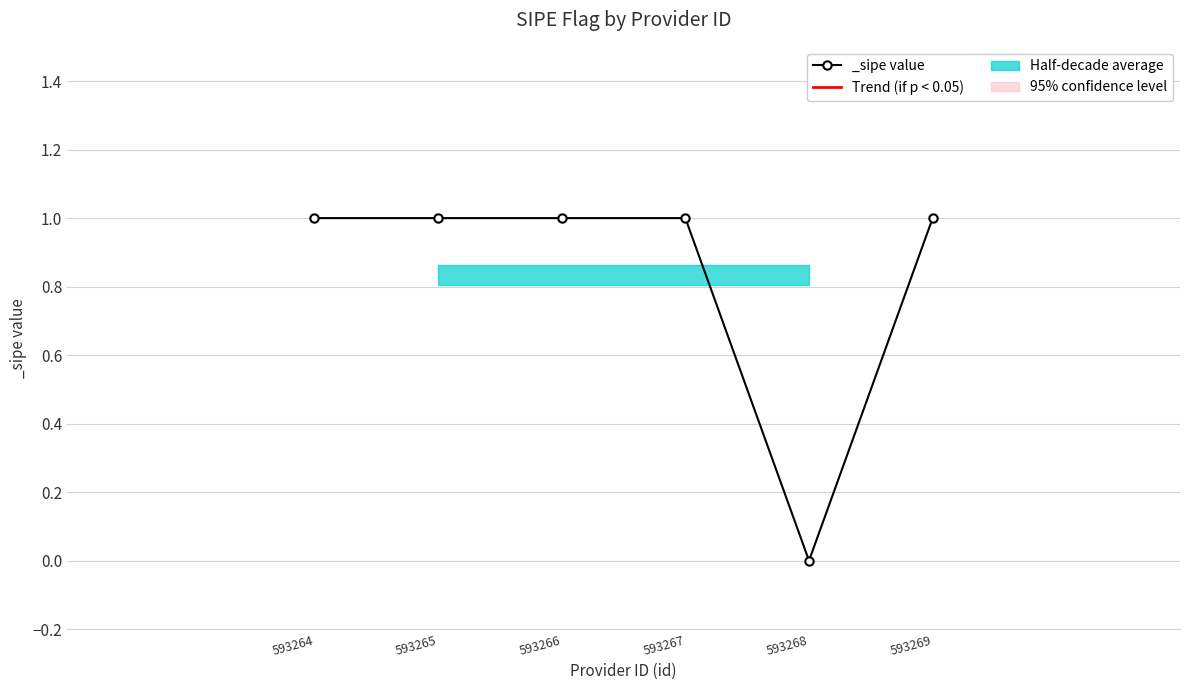

The value at 593265 is 2. True or false?

False